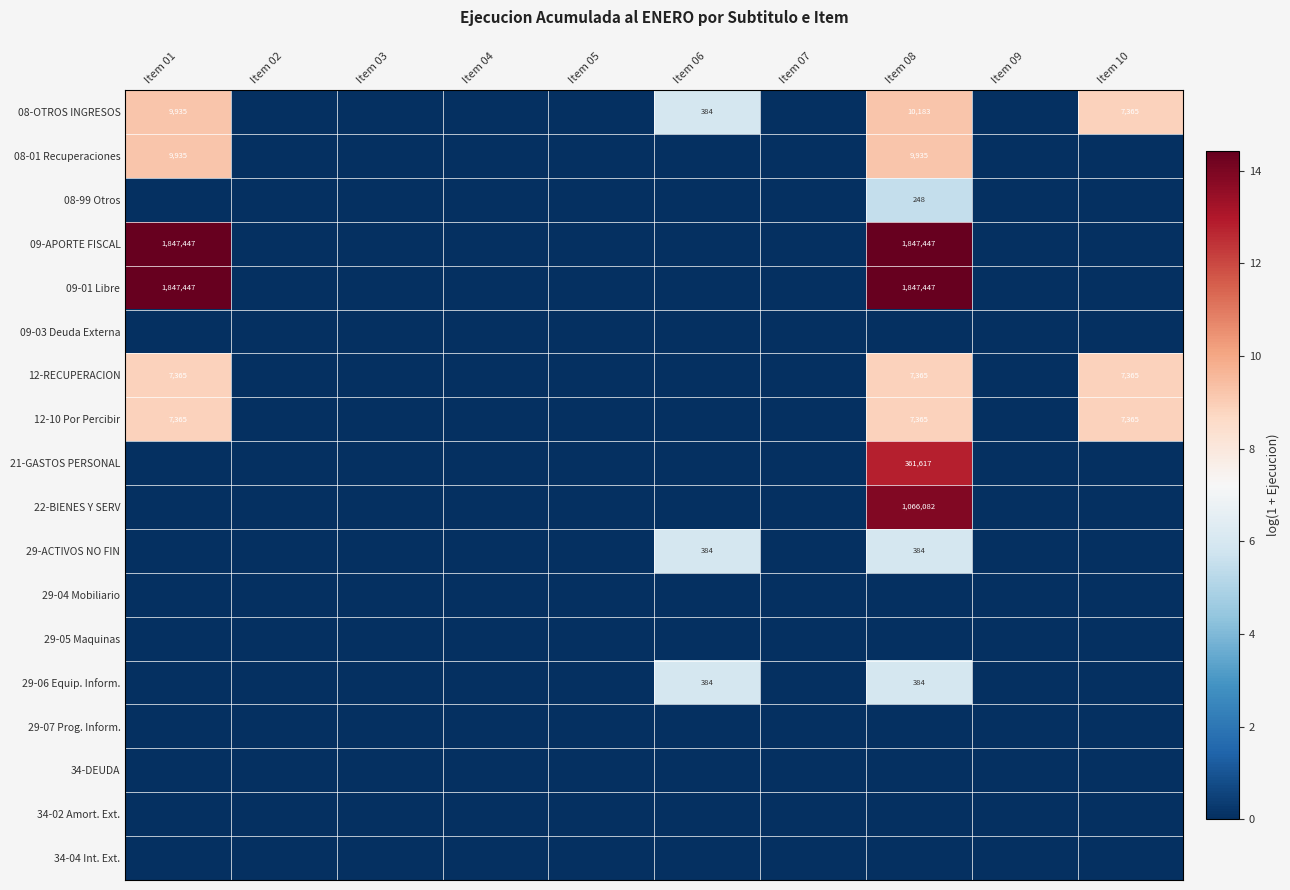

The value of 29-05 Maquinas at Item 08 is 0.0. True or false?

True